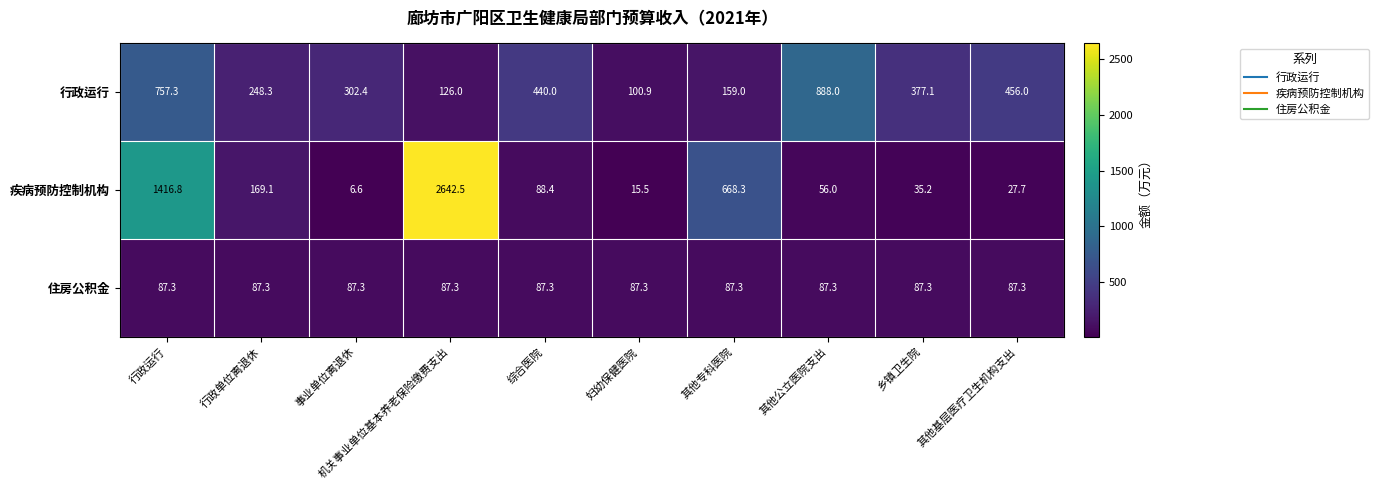

Count the number of categories in the chart.

10